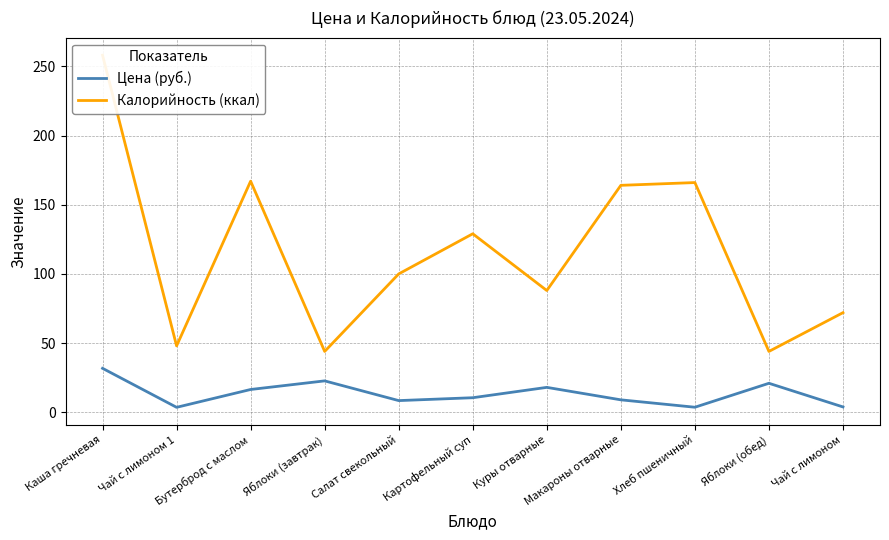

At which category does the chart reach its minimum across all series?

Чай с лимоном 1